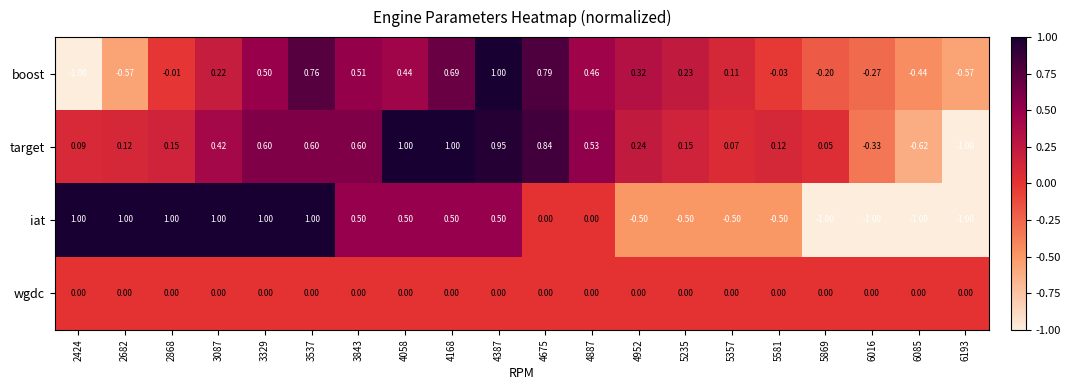

Which series changed the most between 3087 and 6085?

iat